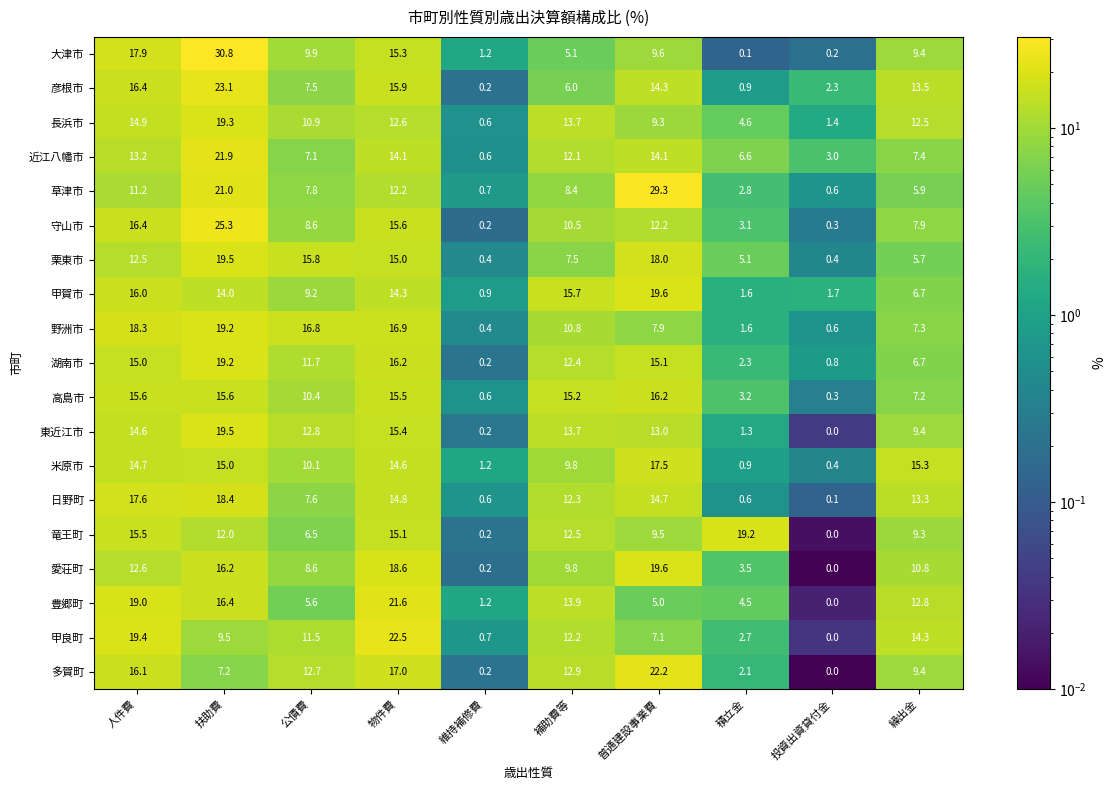

How many categories are shown in the chart?

10